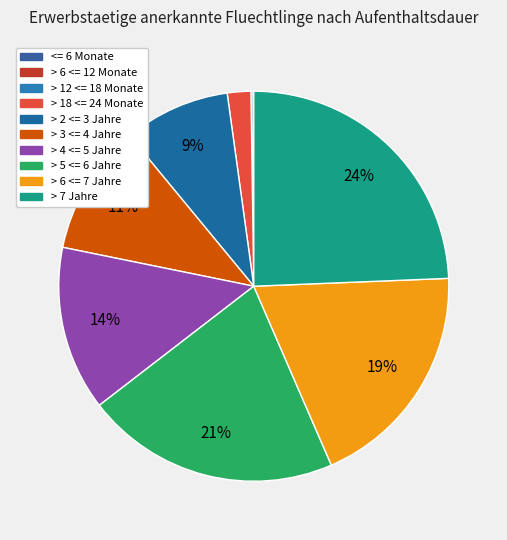

To the nearest percent, what portion does > 5 <= 6 Jahre represent?

21%